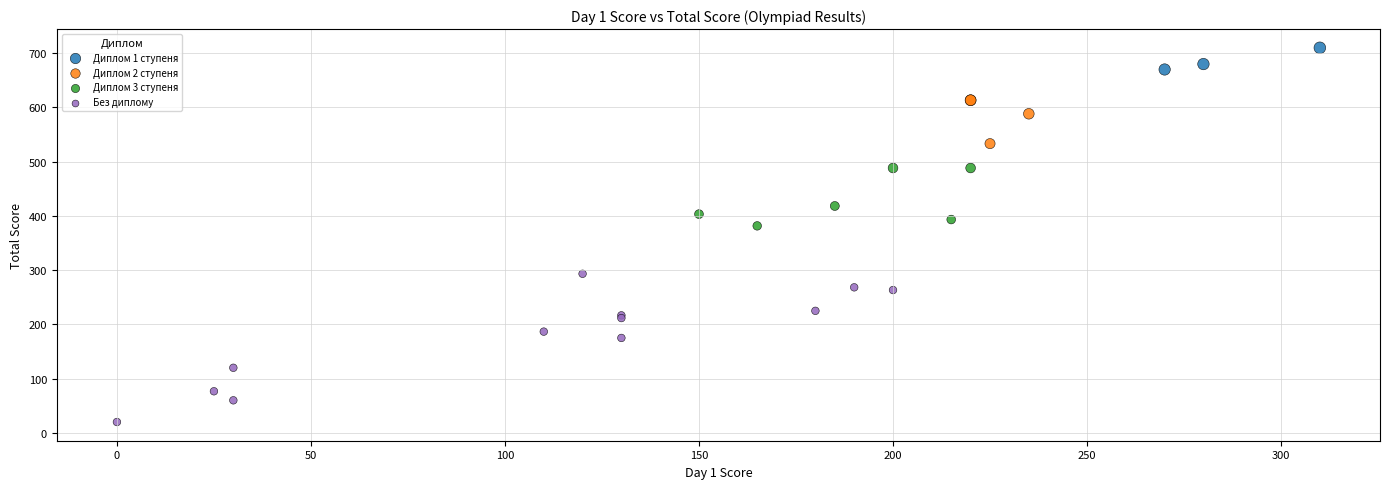

Which series contains the lowest Y value?

Без диплому